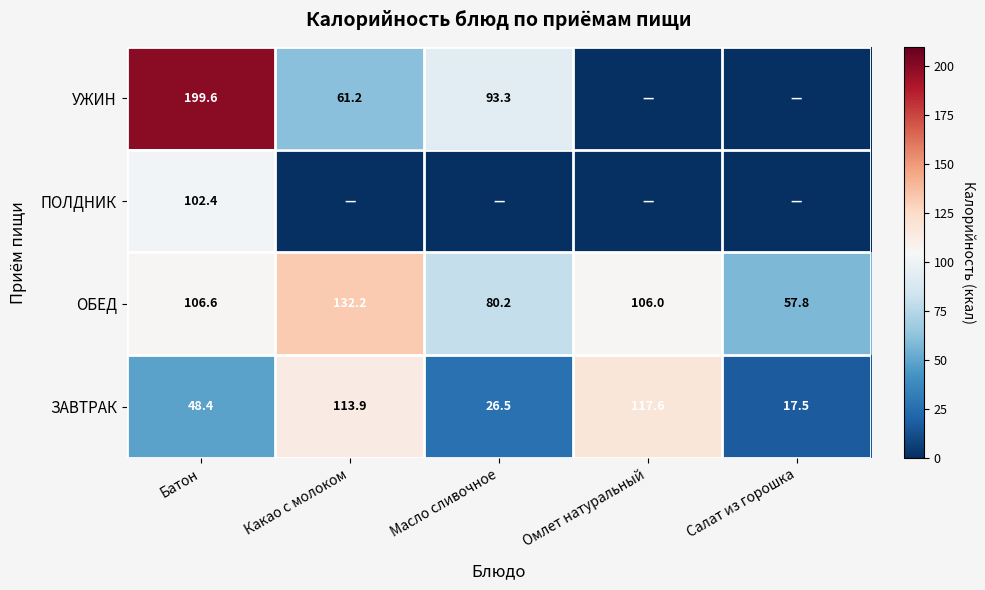

What is the maximum value for ОБЕД?

132.2